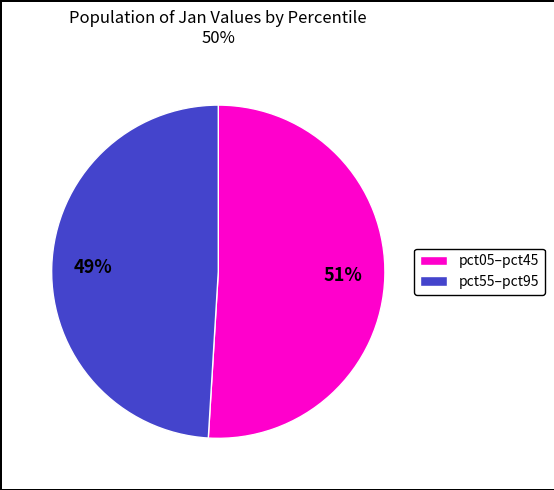

How many slices are in this pie chart?

2